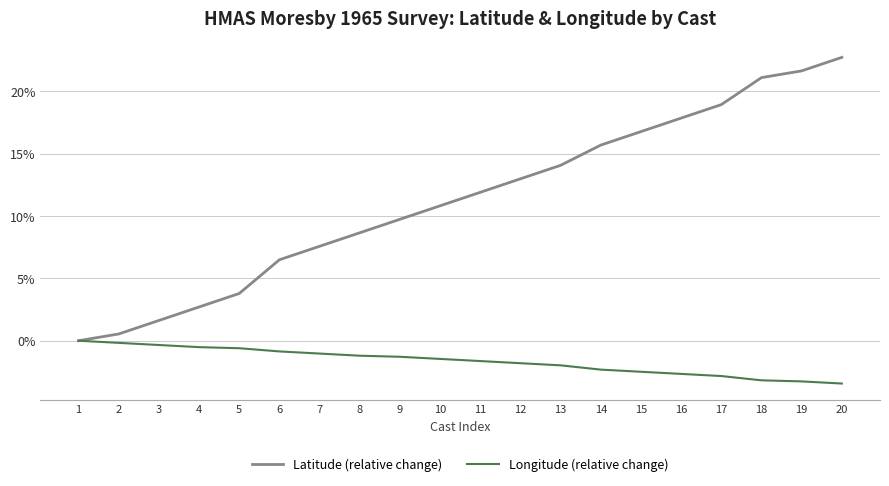

Which series has the largest range (max minus min)?

Latitude (relative change)